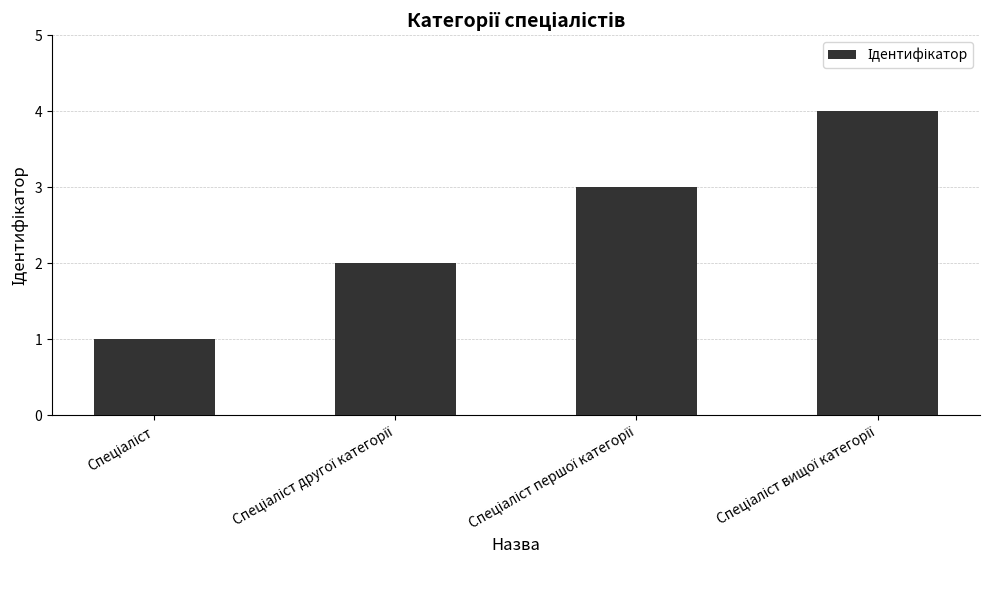

What is the sum of all values?

10